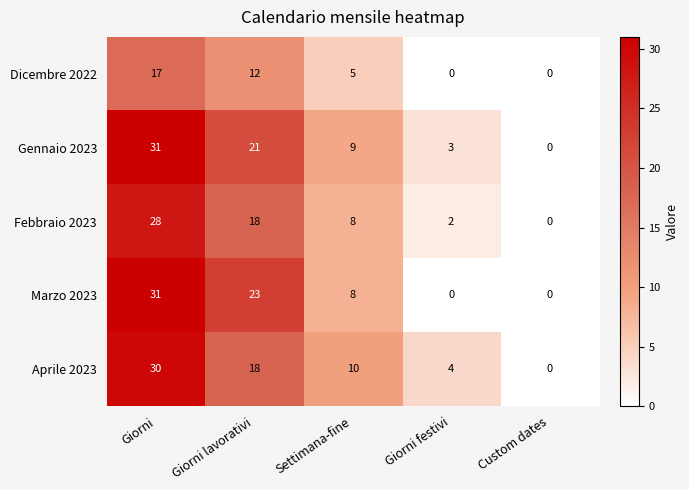

What is the difference between the maximum and minimum values in the Aprile 2023 series?

30